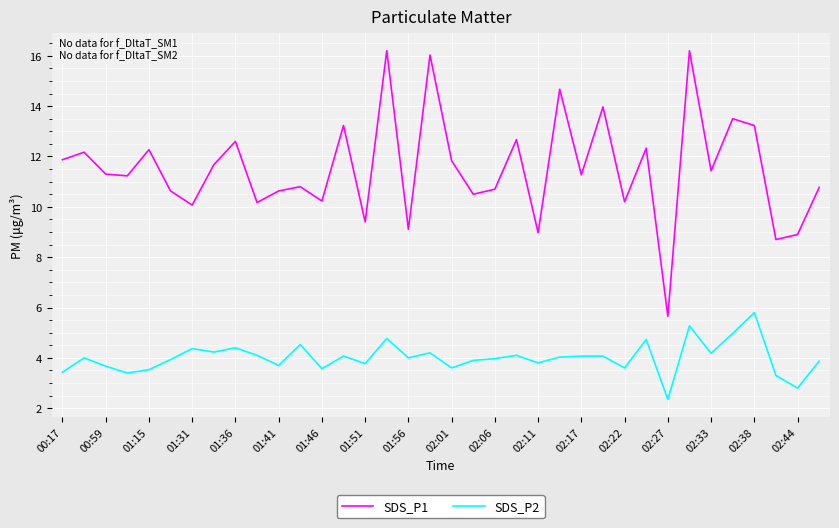

True or false: SDS_P1 has more than 0 interior local peaks.

True